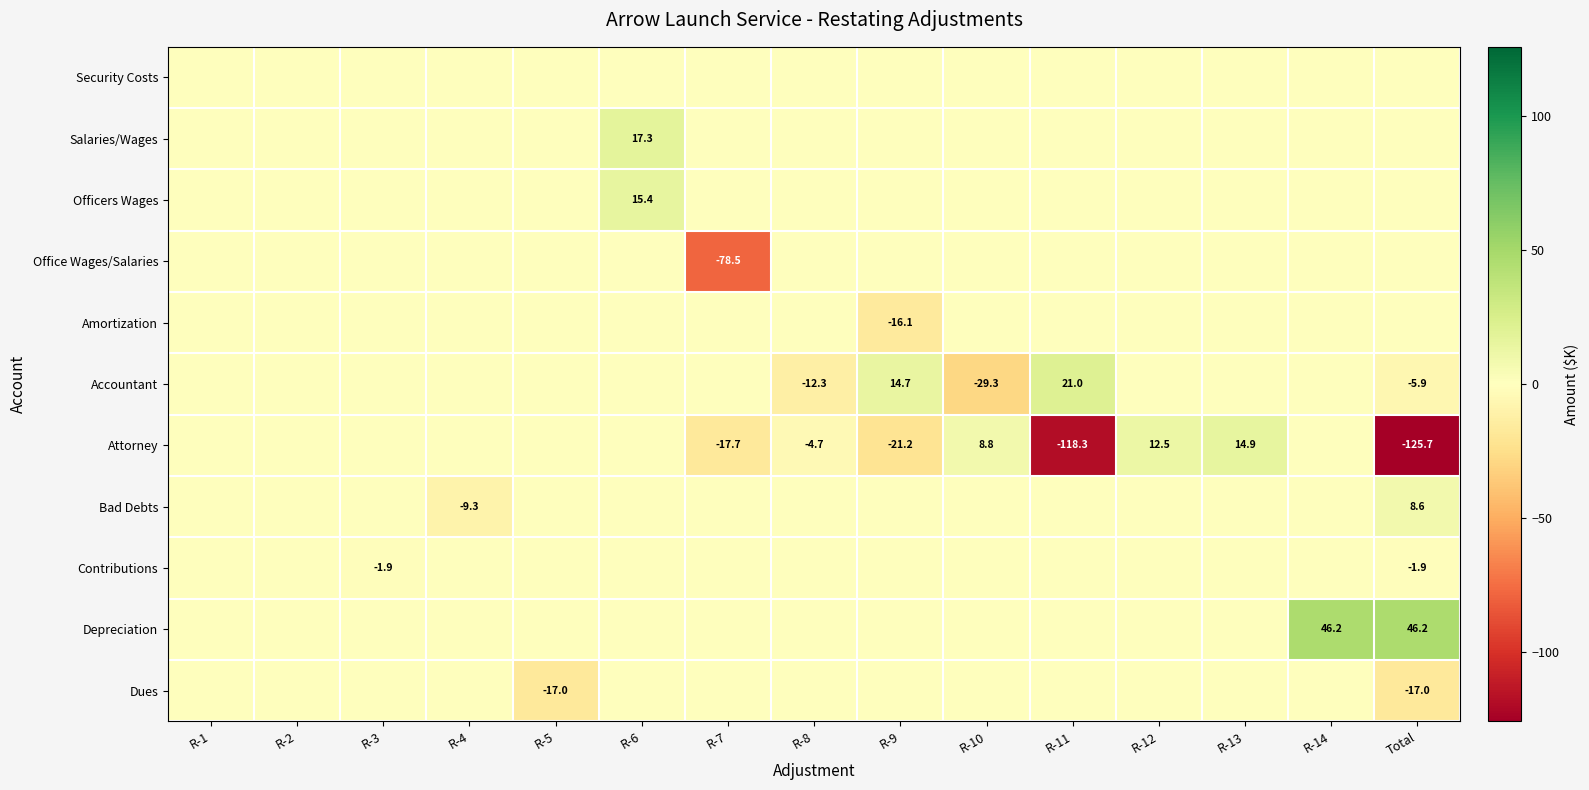

True or false: Accountant has a value of -9.5 at Total.

False